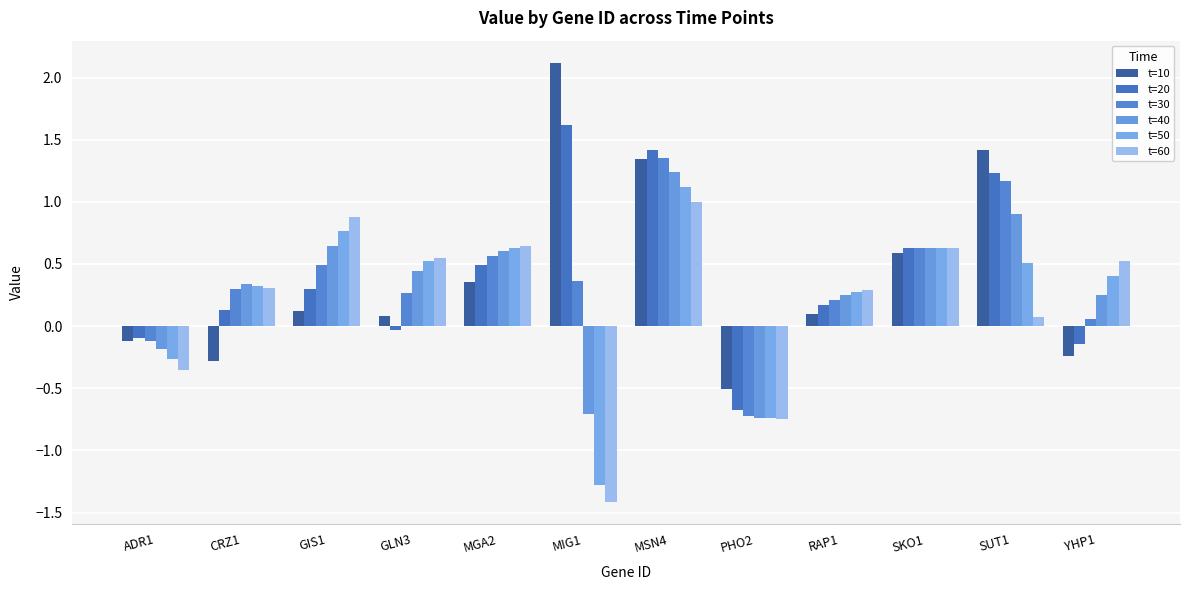

List the series in order of their peak value, highest first.

t=10, t=20, t=30, t=40, t=50, t=60